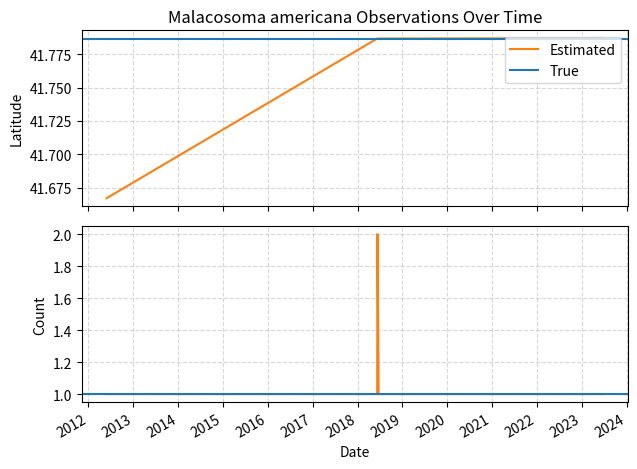

What is the greatest value displayed?

41.8